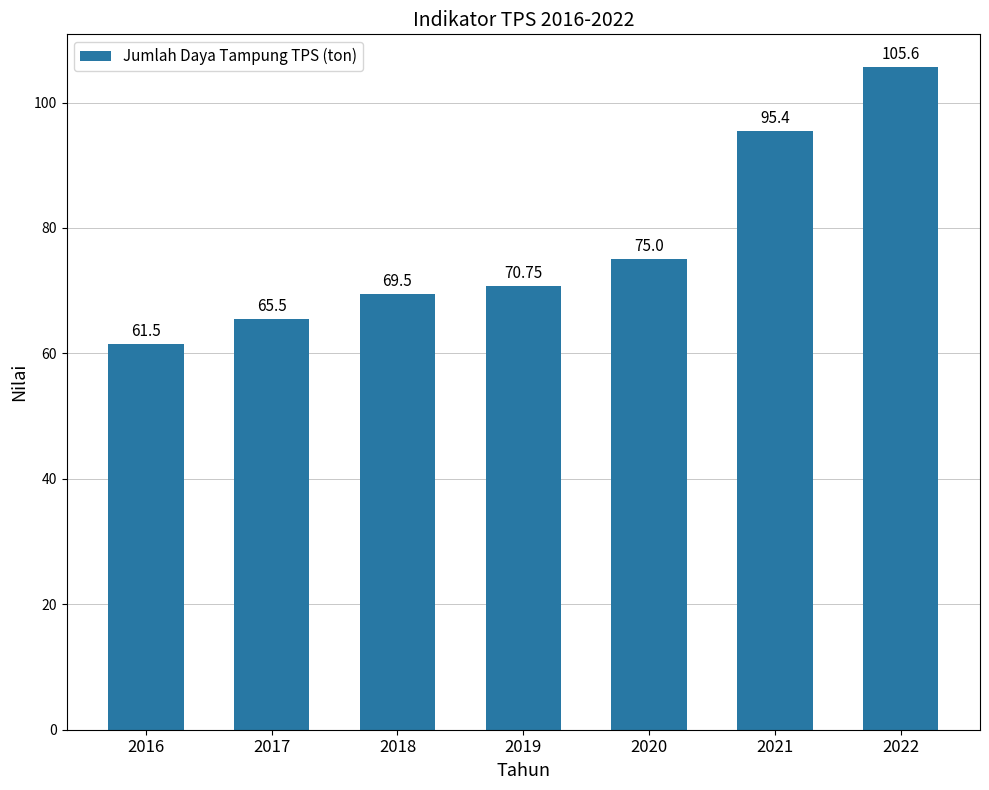

List the labels in order of value, largest first.

2022, 2021, 2020, 2019, 2018, 2017, 2016